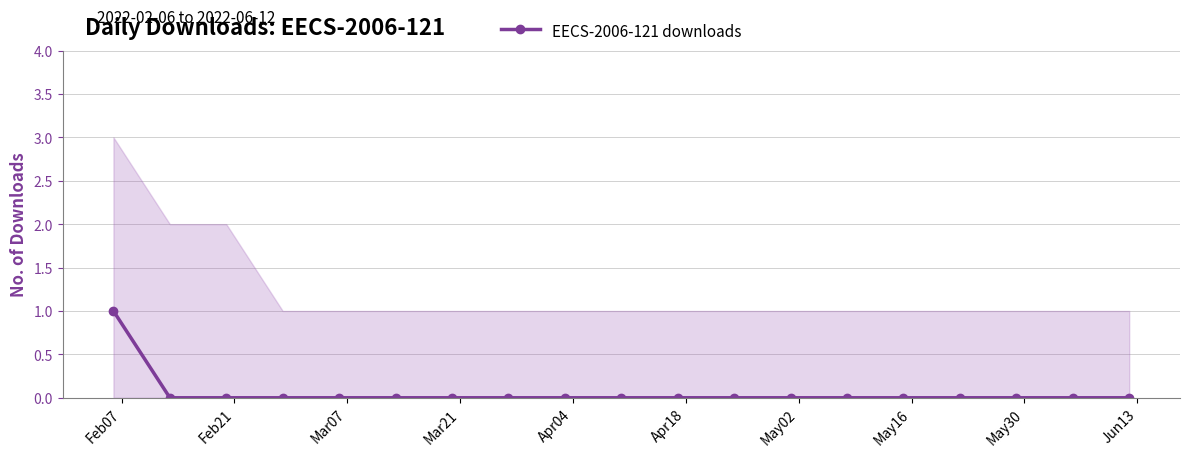

What is the difference between the maximum and minimum values?

1